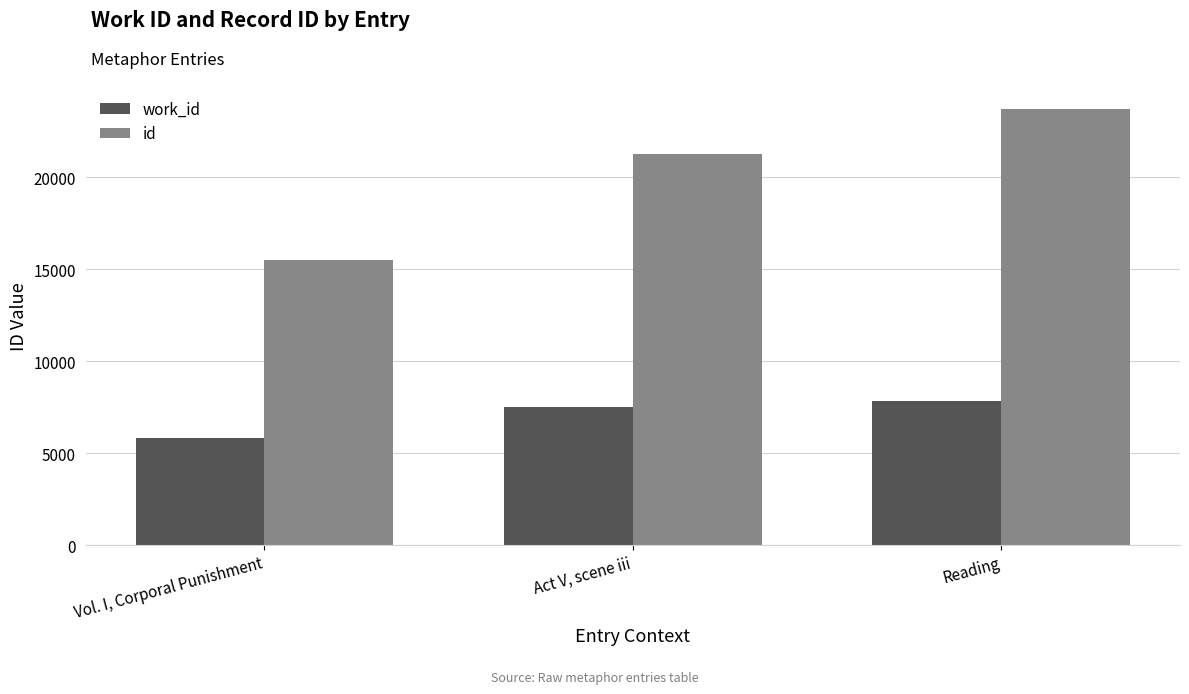

What is the difference between the work_id values at Reading and Vol. I, Corporal Punishment?

2043